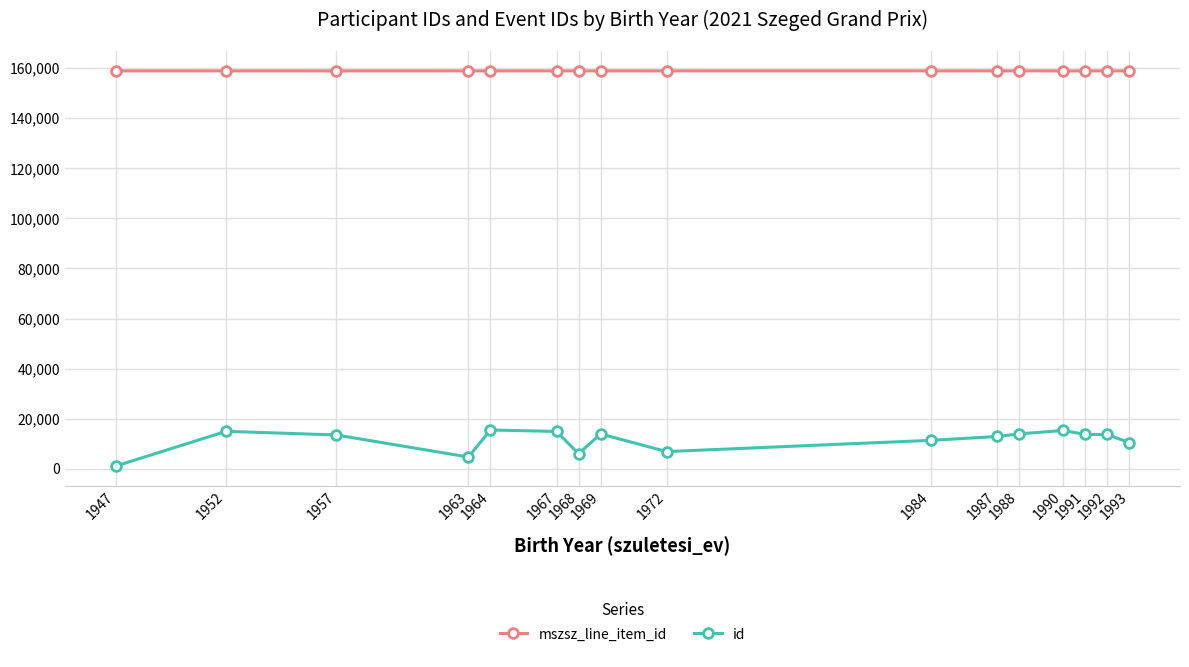

How many lines are shown in the chart?

2